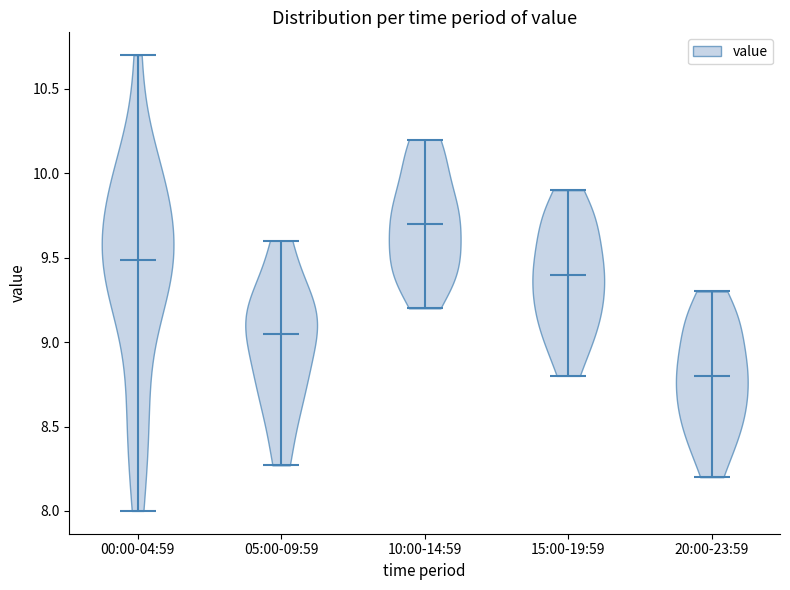

Reading left to right, read every violin against the y-axis: where its median line is, and the lowest and highest points it reaches. The values are not printed on the chart, so give them approximately, as read against the axis.

00:00-04:59: median line 9.50, lowest point 8.00, highest point 10.70
05:00-09:59: median line 9.05, lowest point 8.25, highest point 9.60
10:00-14:59: median line 9.70, lowest point 9.20, highest point 10.20
15:00-19:59: median line 9.40, lowest point 8.80, highest point 9.90
20:00-23:59: median line 8.80, lowest point 8.20, highest point 9.30